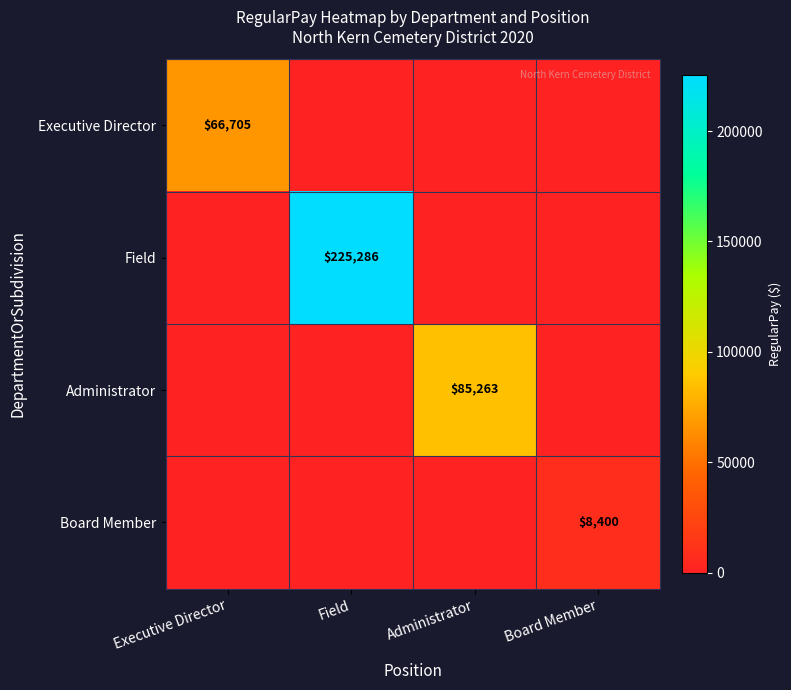

What is the maximum value shown in the chart?

225286